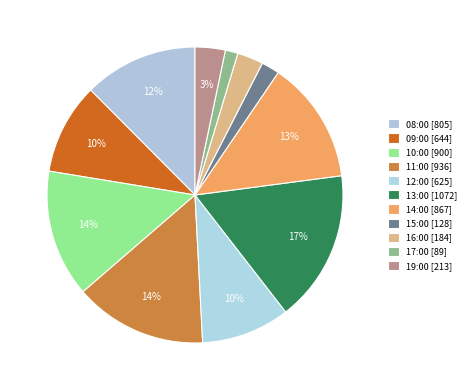

To the nearest percent, what is the difference between the largest and smallest slice percentages?

15%